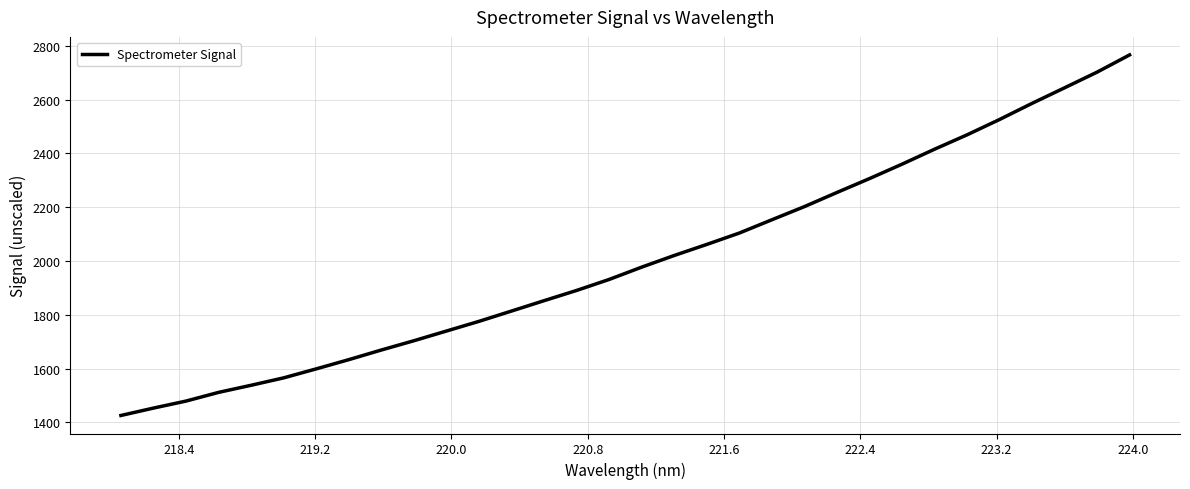

What is the smallest value displayed?

1425.8